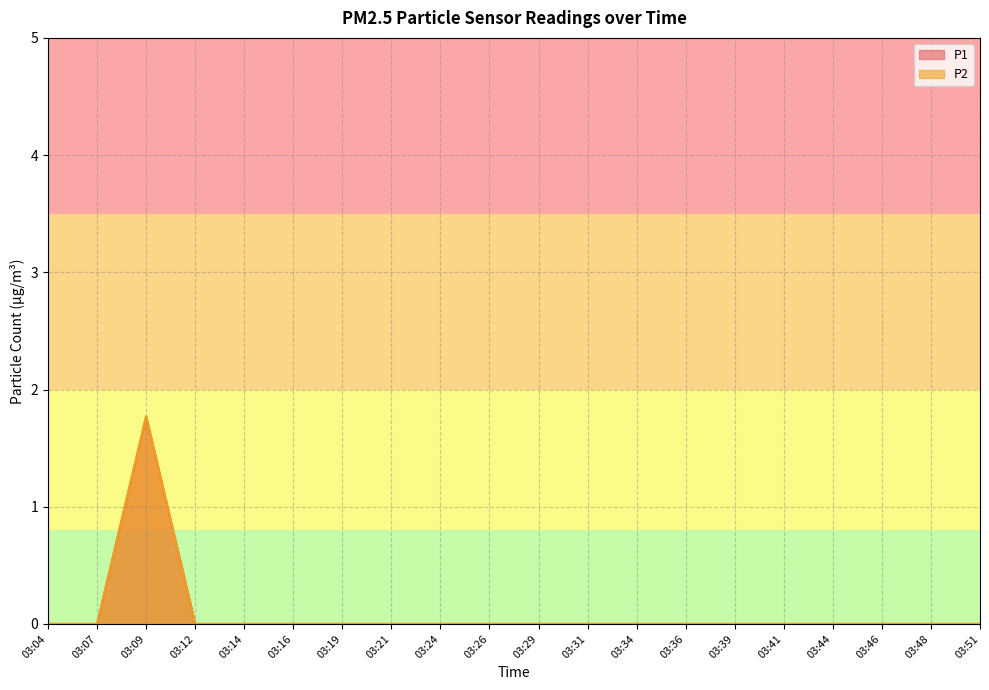

Reading left to right, transcribe all the data shown in this chart.

P1: 03:04=0.0	03:07=0.0	03:09=1.8	03:12=0.0	03:14=0.0	03:16=0.0	03:19=0.0	03:21=0.0	03:24=0.0	03:26=0.0	03:29=0.0	03:31=0.0	03:34=0.0	03:36=0.0	03:39=0.0	03:41=0.0	03:44=0.0	03:46=0.0	03:48=0.0	03:51=0.0
P2: 03:04=0.0	03:07=0.0	03:09=1.8	03:12=0.0	03:14=0.0	03:16=0.0	03:19=0.0	03:21=0.0	03:24=0.0	03:26=0.0	03:29=0.0	03:31=0.0	03:34=0.0	03:36=0.0	03:39=0.0	03:41=0.0	03:44=0.0	03:46=0.0	03:48=0.0	03:51=0.0